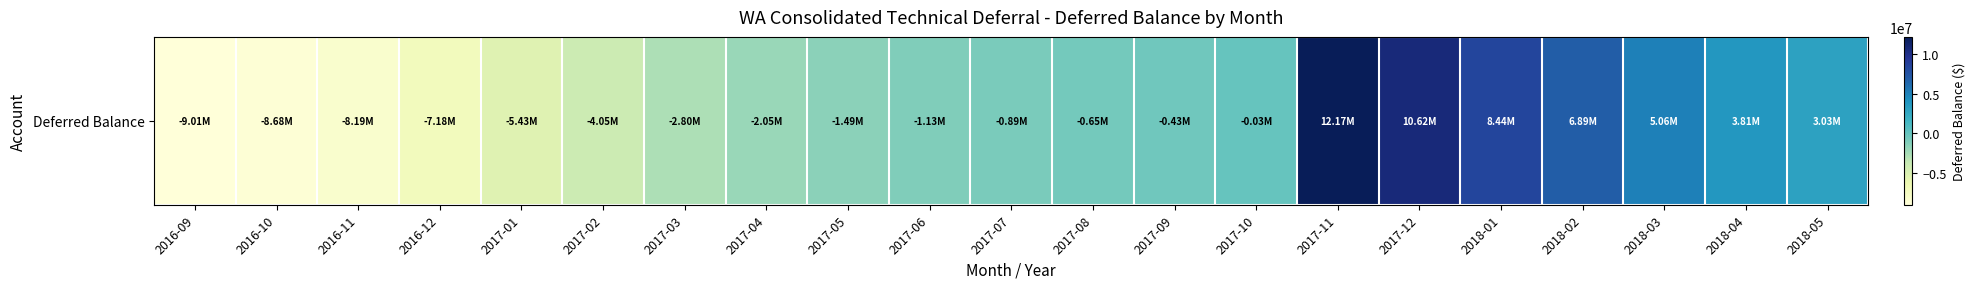

What is the sum of the values at 2018-04 and 2017-05?

2315088.5